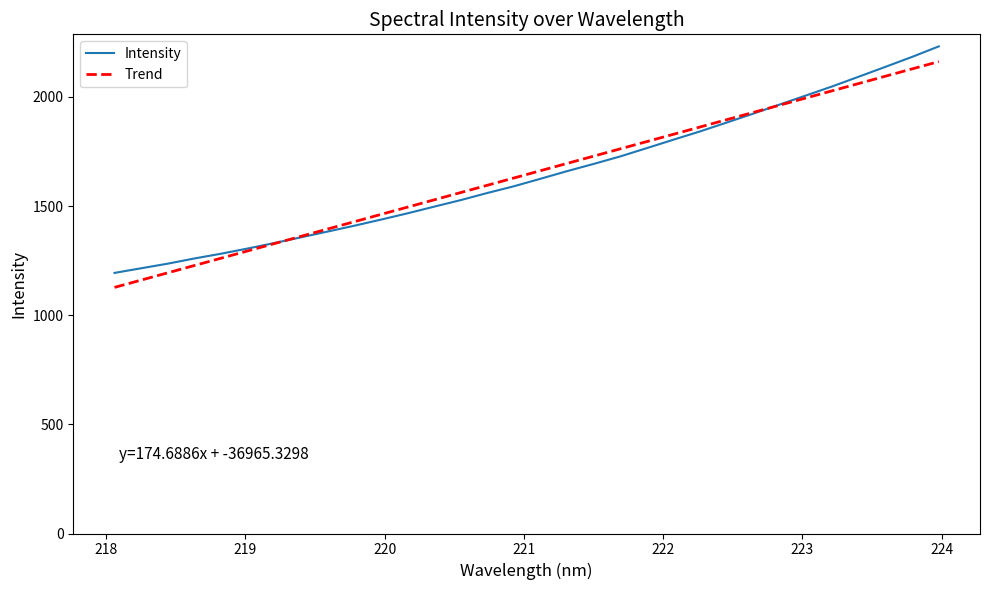

Which series has the widest spread of values?

Intensity